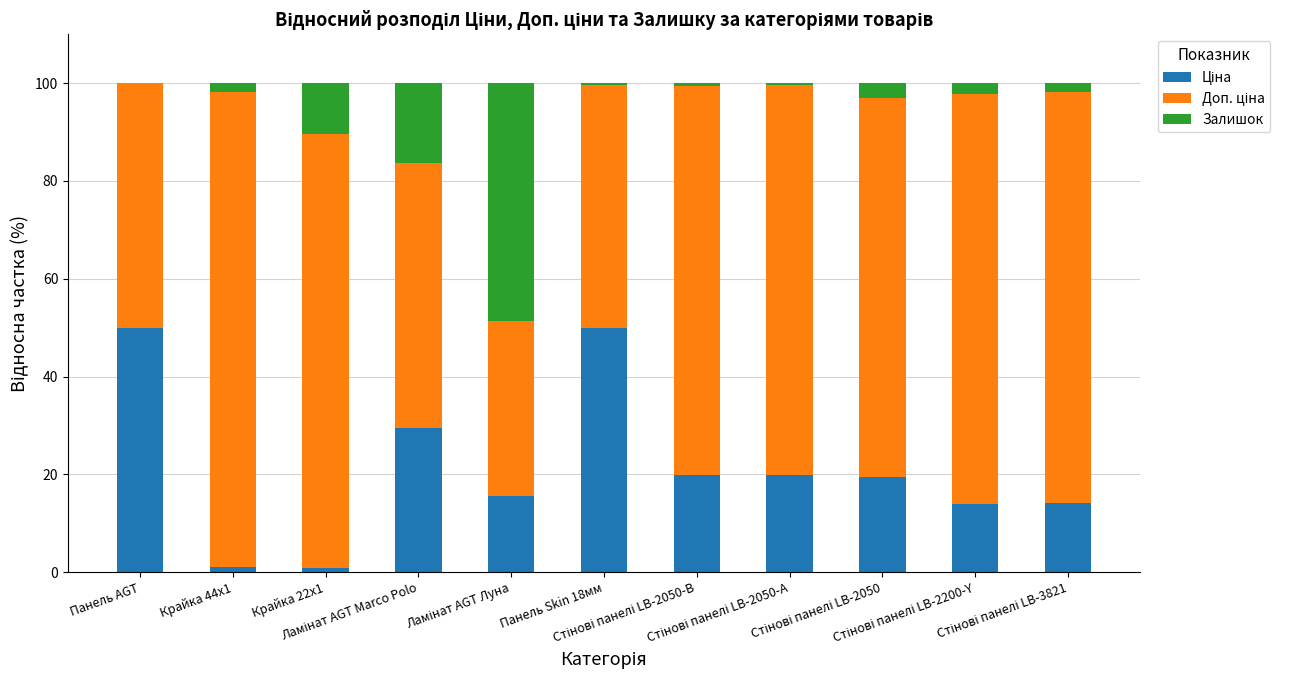

Rank the series by their average value, from highest to lowest.

Доп. ціна, Ціна, Залишок